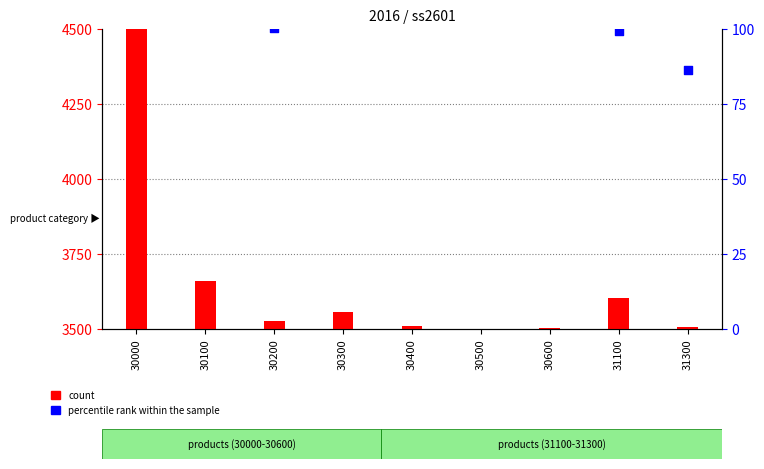

Is the value of count at 31300 greater than the value of percentile rank within the sample at 30300?

Yes